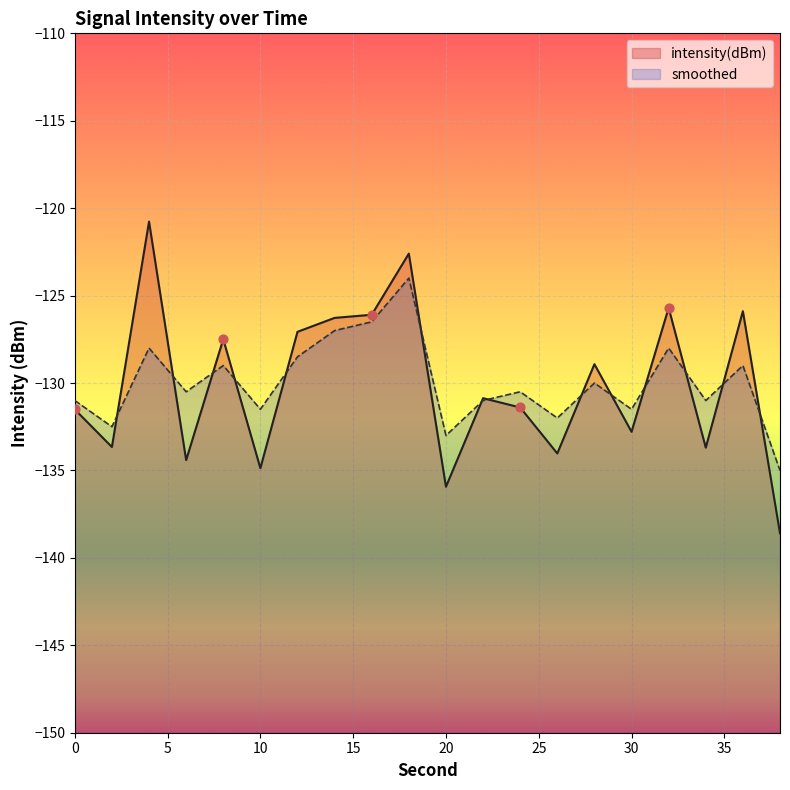

At how many categories does at least one series exceed -122?

1